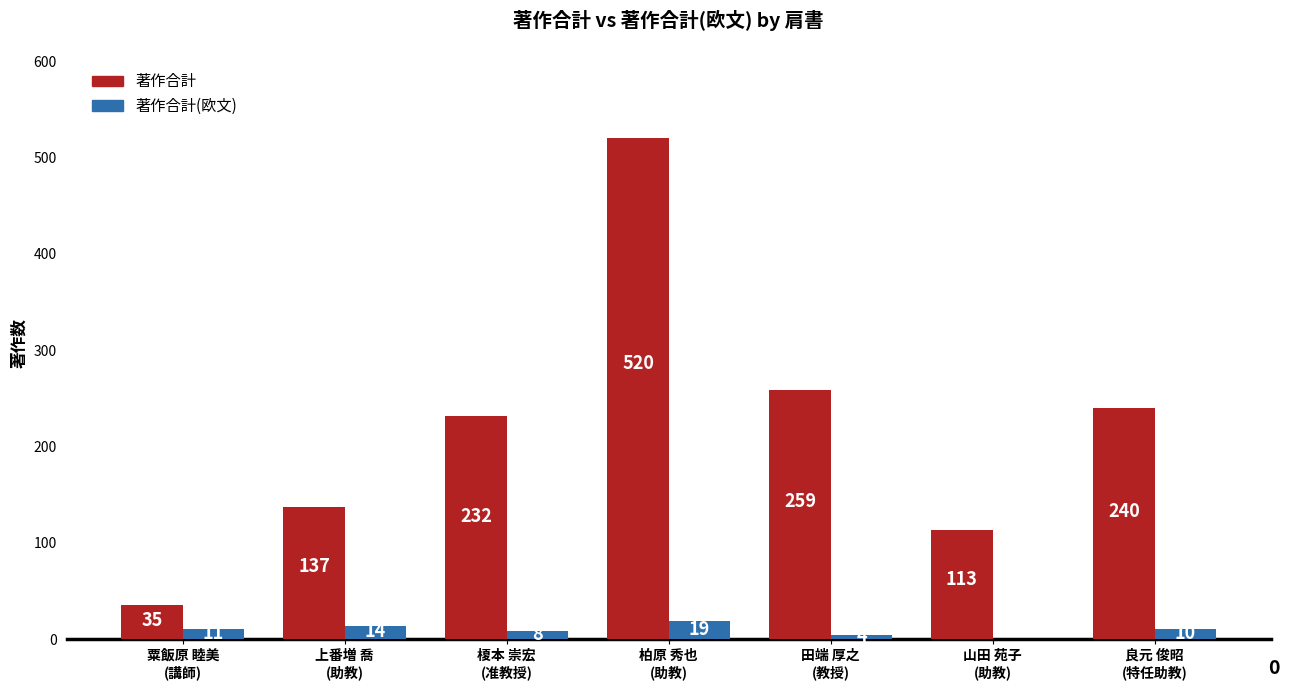

What is the greatest value displayed?

520